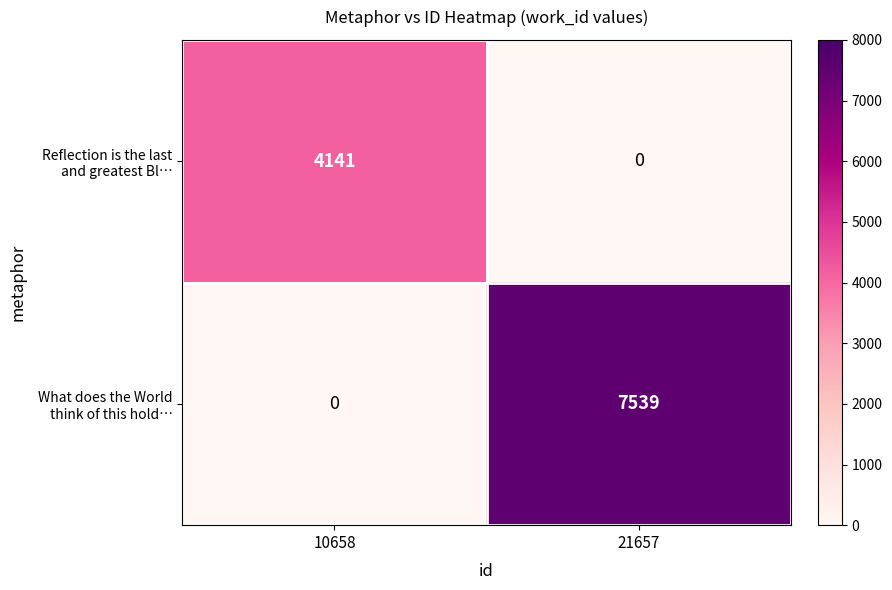

At which category is the sum across all series the highest?

21657